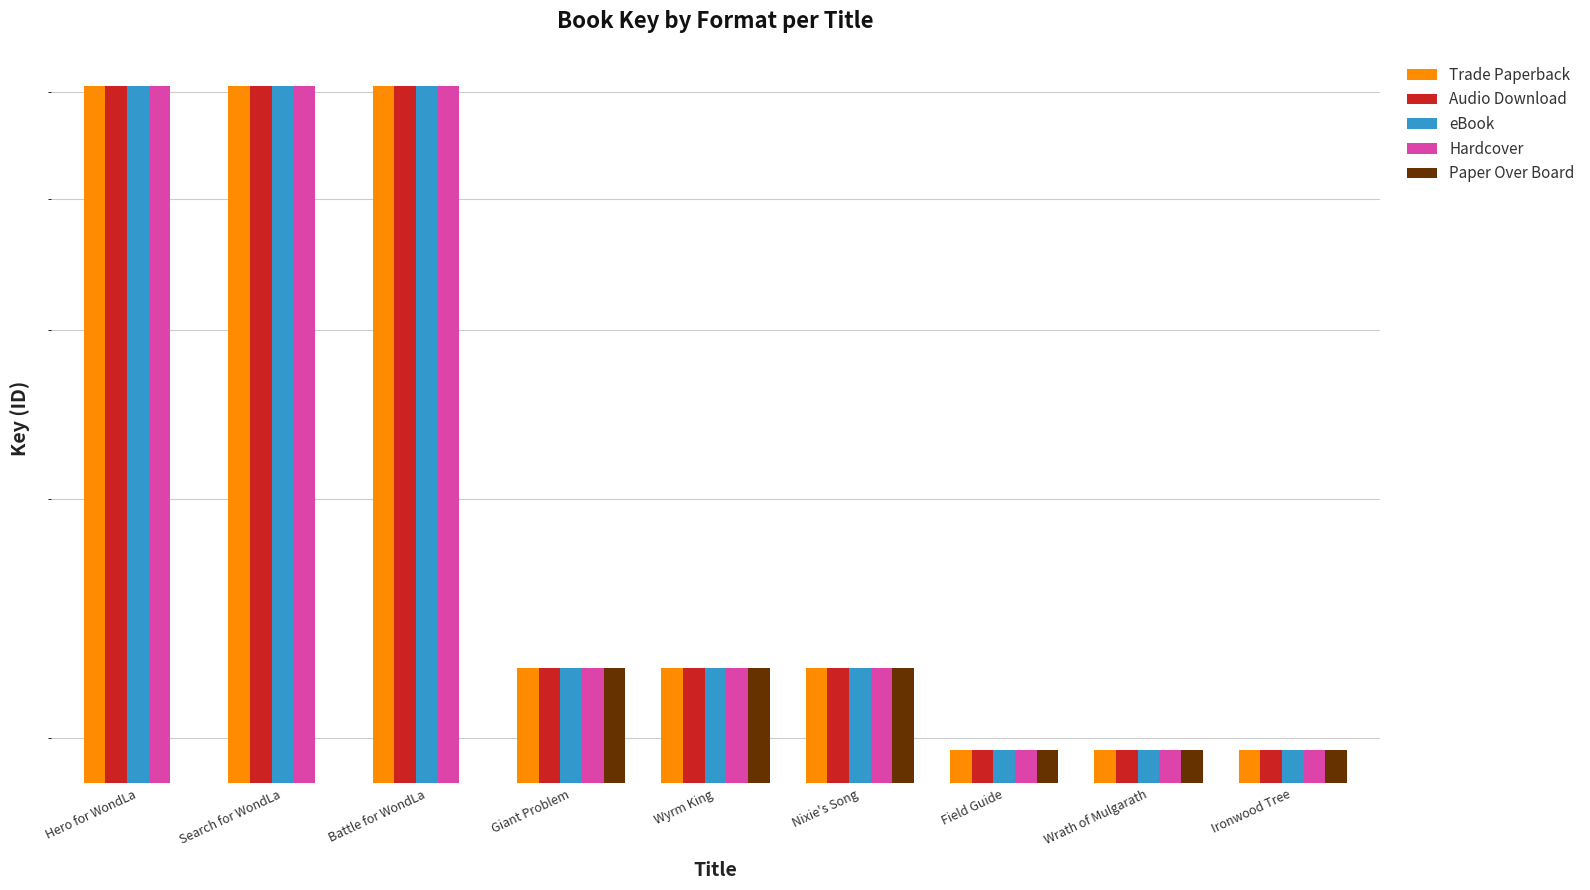

At which category is the sum across all series the highest?

Wyrm King